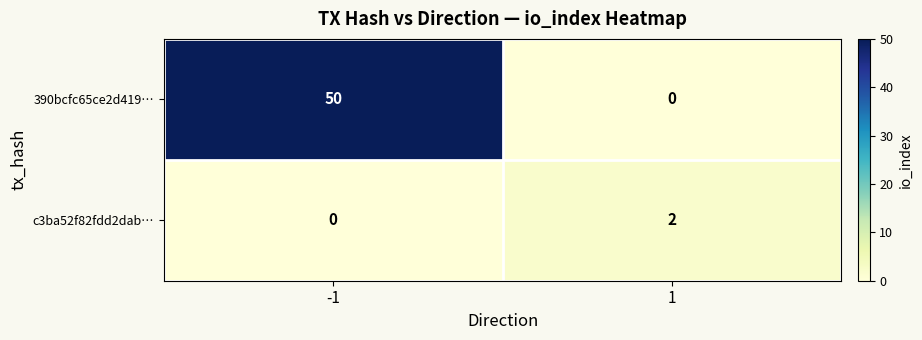

How many data points does each series have?

2